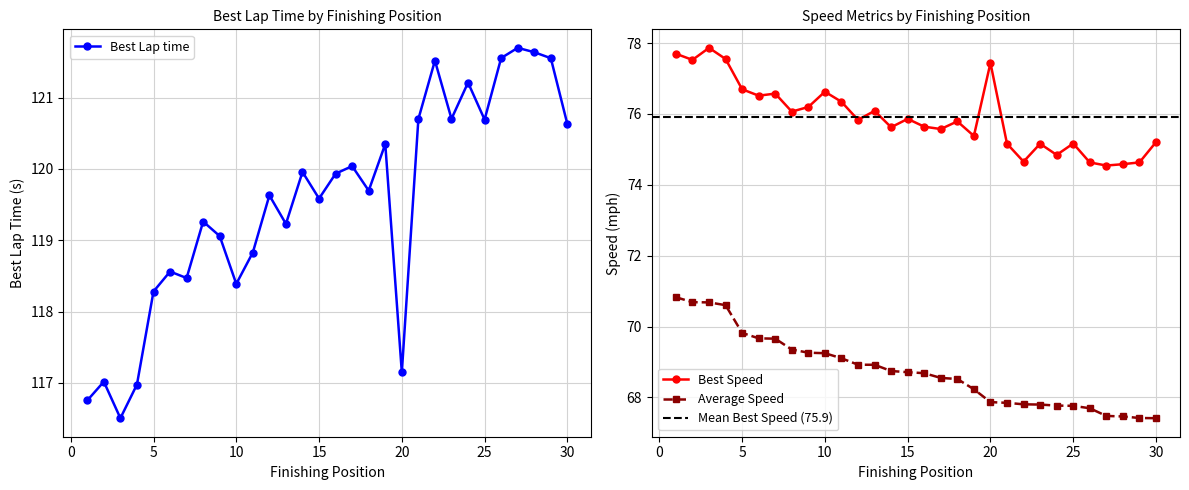

Where is Best Lap time nearest to the value 119?

9